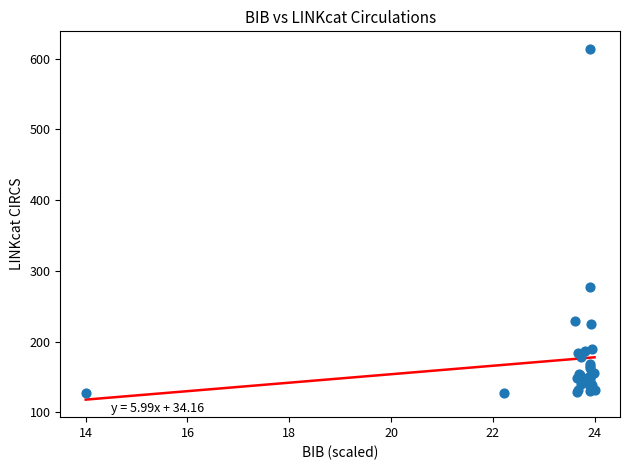

What Y value in the scatter plot is closest to 370?

277